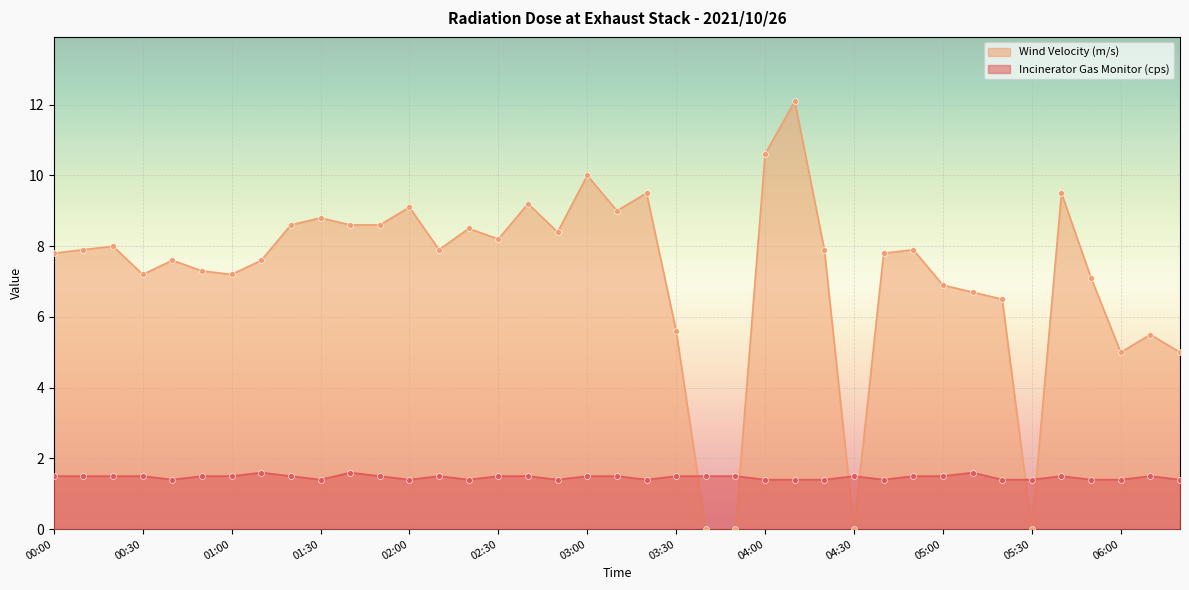

What is the total value across all series at 01:10?

9.2